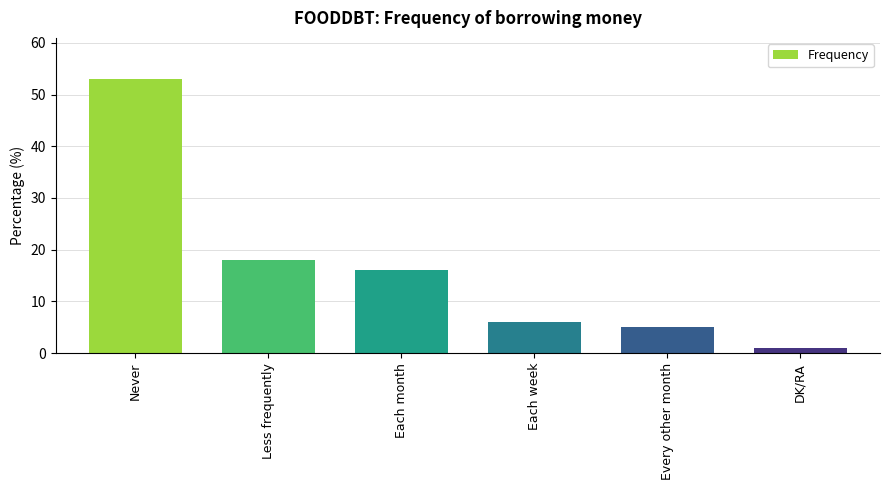

At which label does the data first exceed 16?

Never